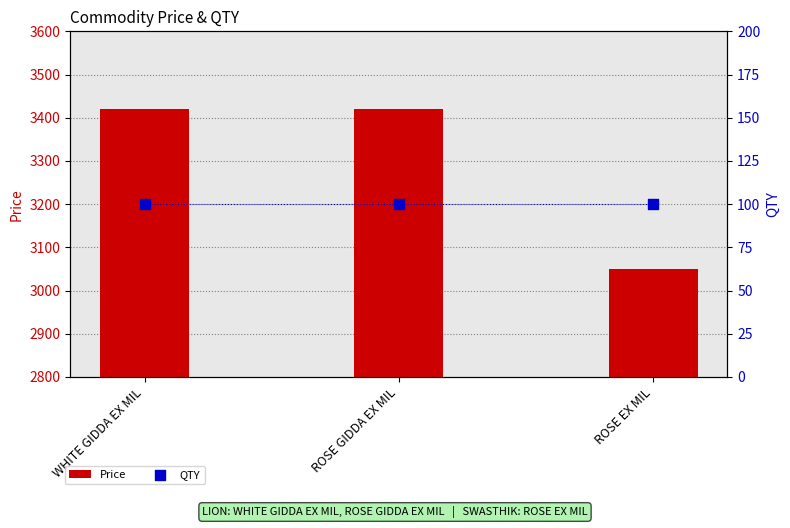

Which series reaches the minimum Y coordinate?

QTY